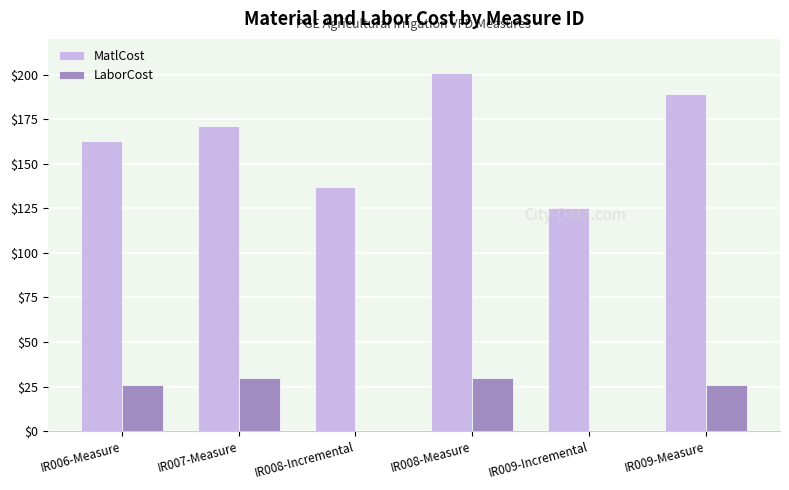

What is the average value of the LaborCost series?

19